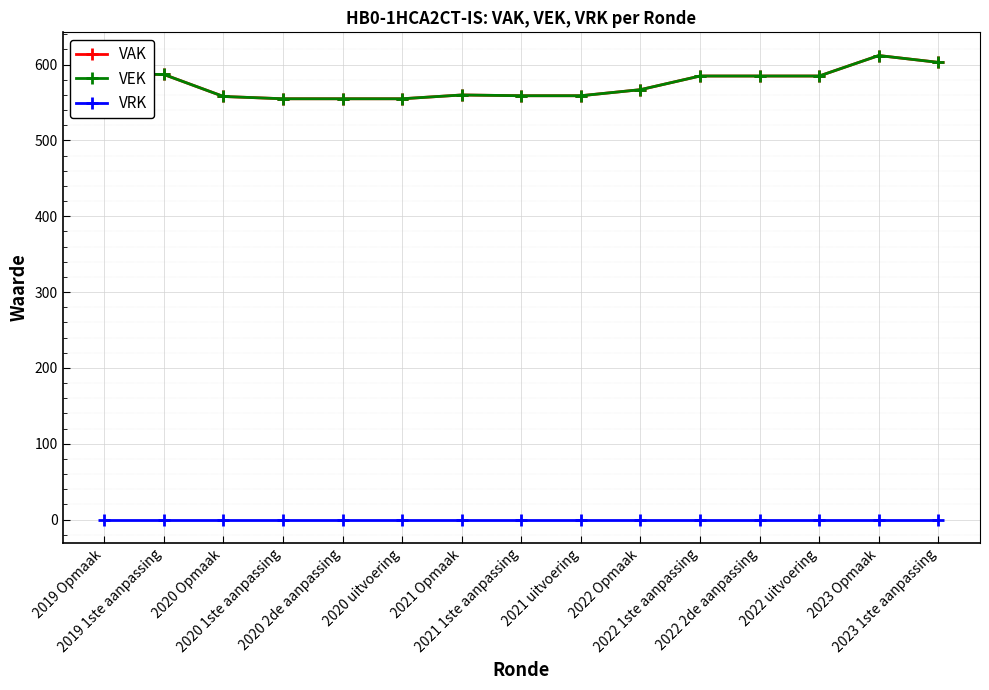

What is the value of the VEK point at the 7th from the left?

560